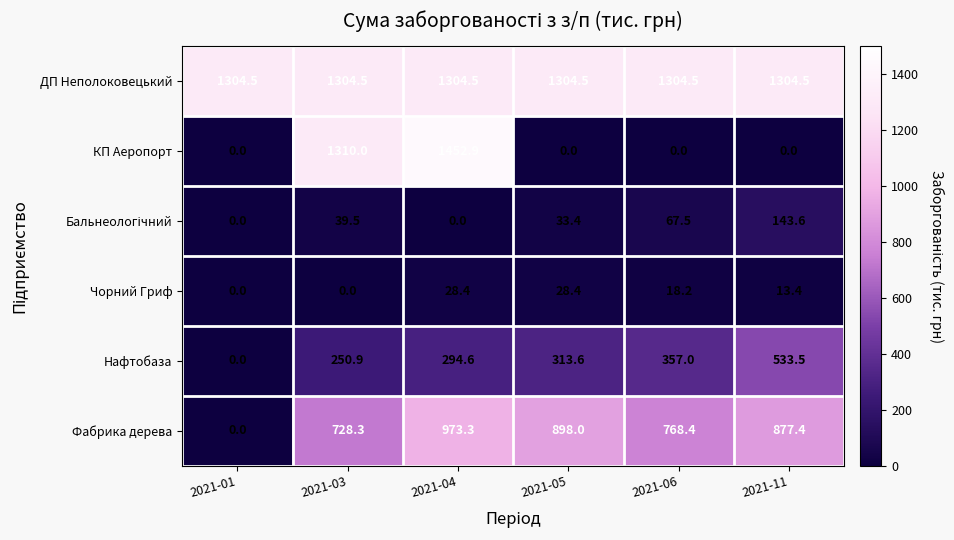

What is the total value across all series at 2021-01?

1304.5